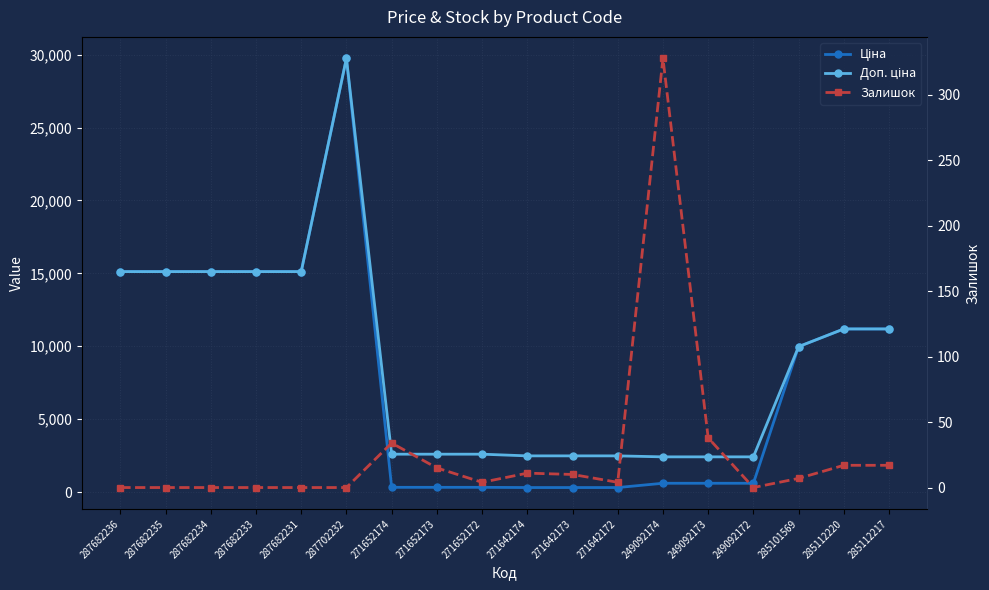

Which series has the largest total across all categories?

Доп. ціна